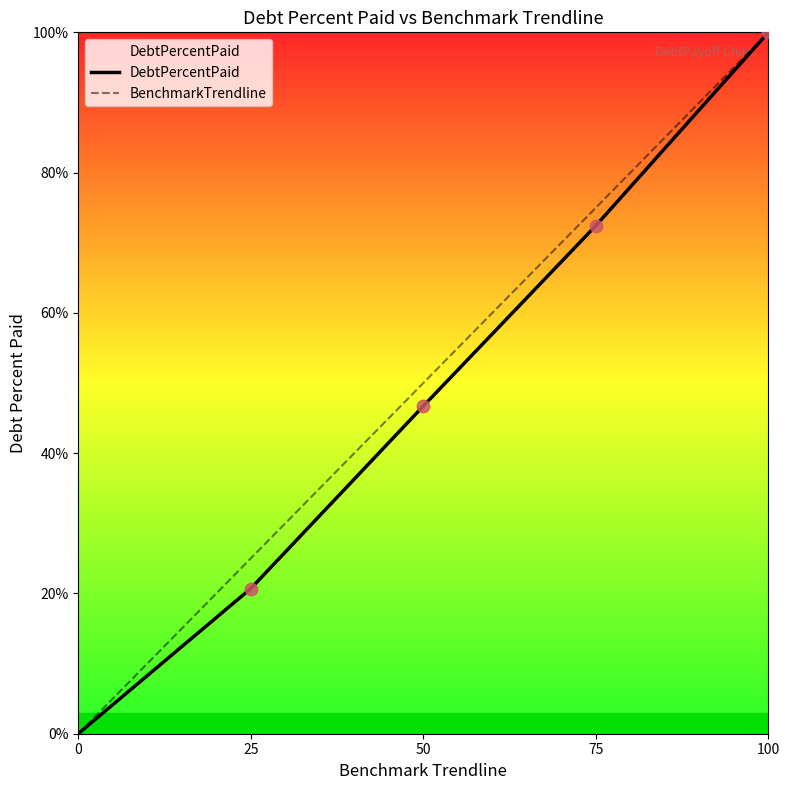

What is the total value across all series at 25?

45.7